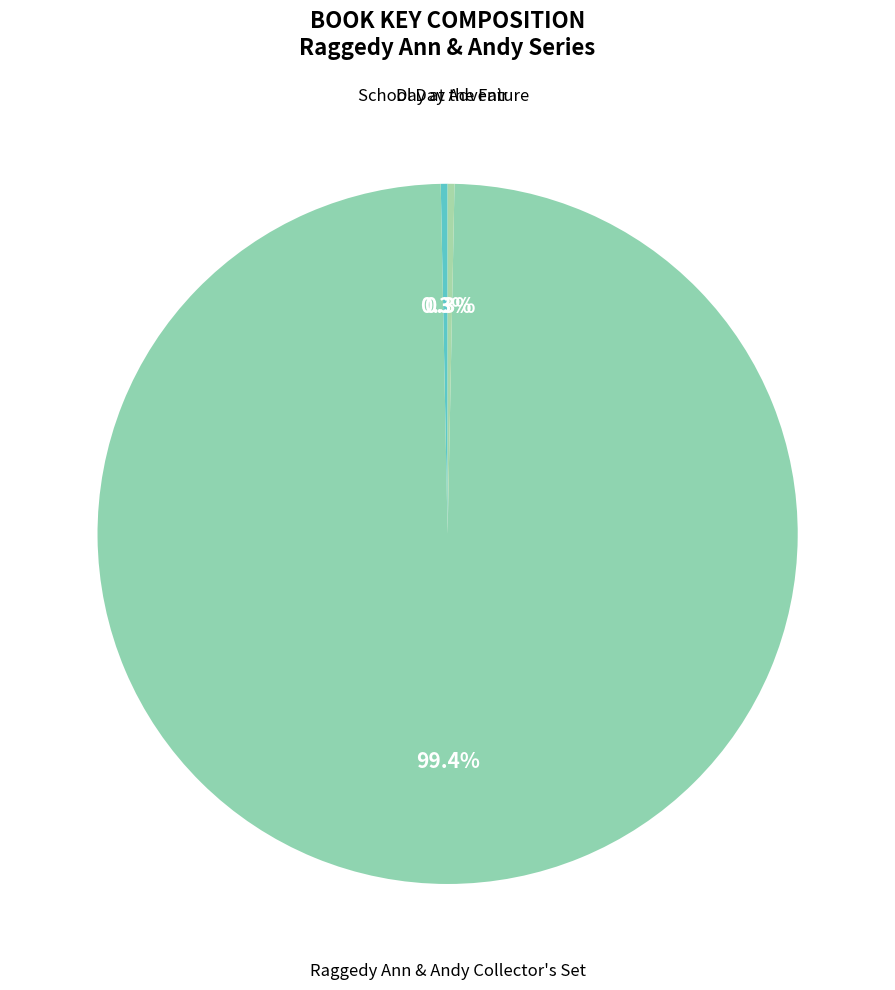

Which slice represents more than half of the pie?

Raggedy Ann & Andy Collector's Set